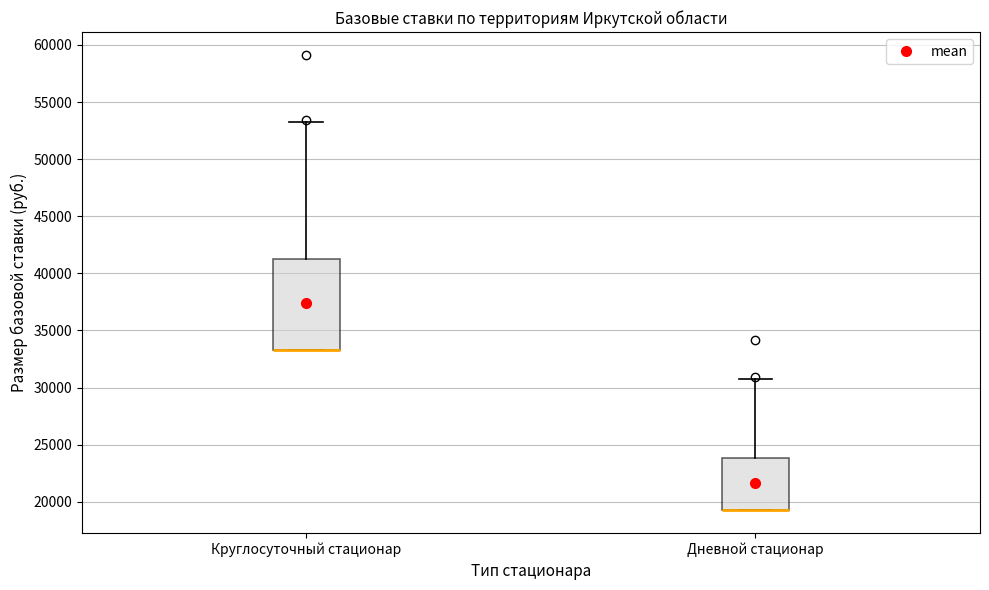

Reading left to right, transcribe this box plot: for each box, give where its median line is, the range the box spans, and where its two whiskers end, as read against the y-axis. The values are not printed on the chart, so give them approximately, as read against the axis.

Круглосуточный стационар: median 33500 (drawn on the box's lower edge), box 33500 to 41500, whiskers 33500 to 53000
Дневной стационар: median 19000 (drawn on the box's lower edge), box 19000 to 24000, whiskers 19000 to 31000